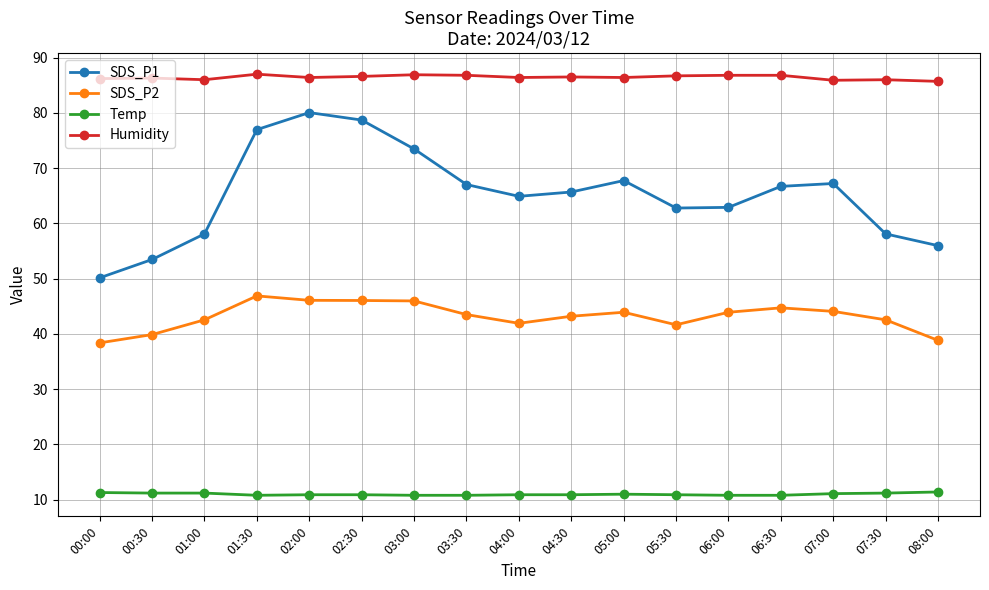

Is it true that SDS_P2 equals 24.5 at 00:00?

False